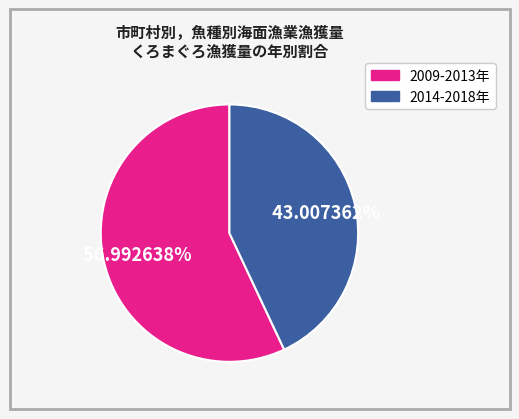

Does any single category account for the majority?

Yes